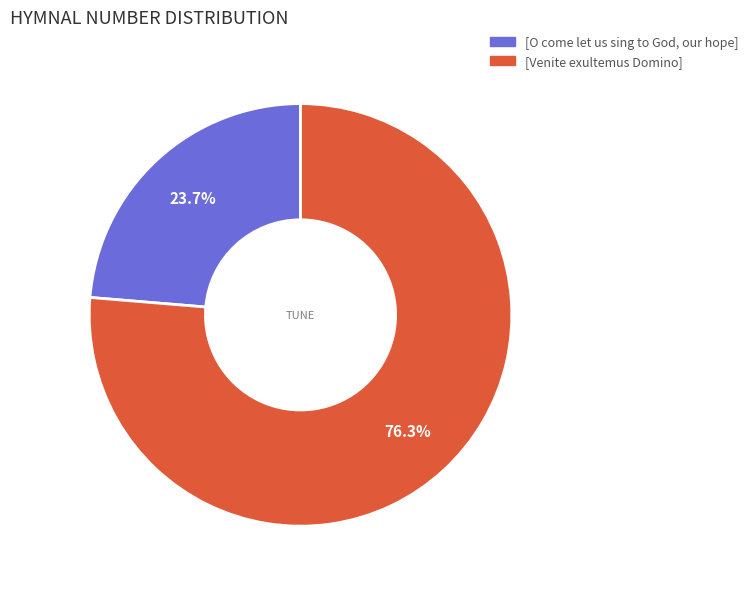

How many segments does this pie chart have?

2